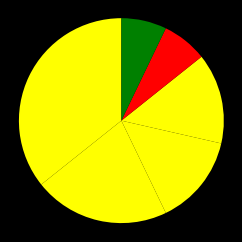

Count the number of slices in the pie.

6